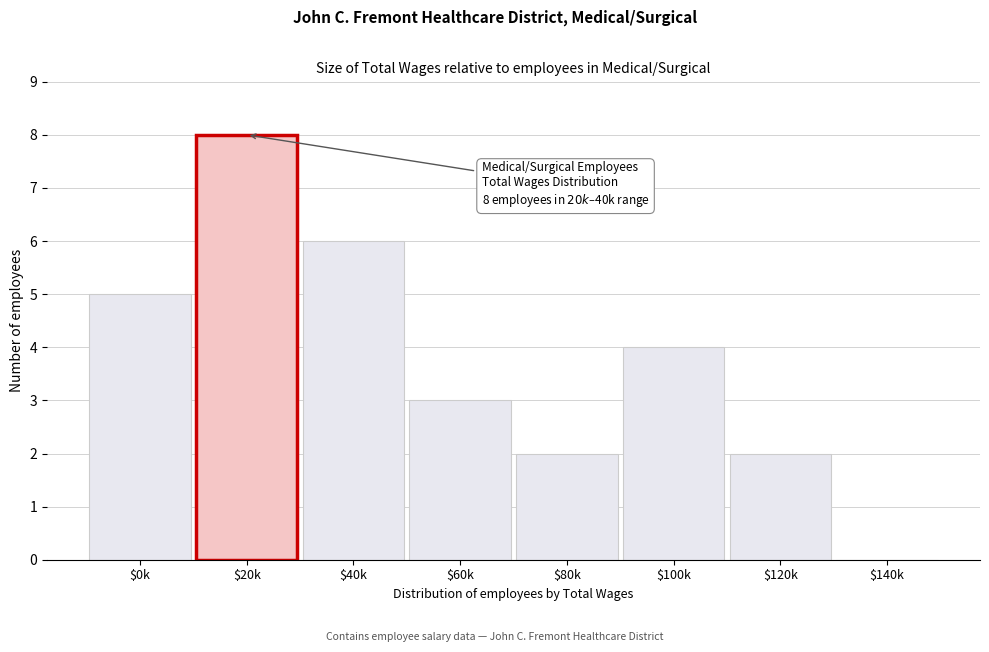

Which label corresponds to the largest value in the chart?

$20k